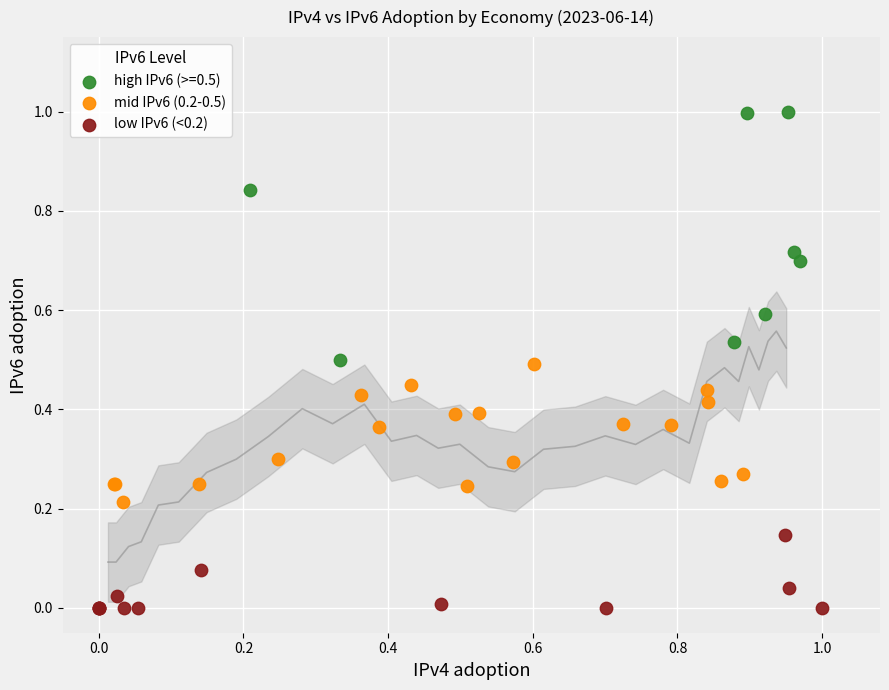

Which series has the largest Y range (max minus min)?

high IPv6 (>=0.5)